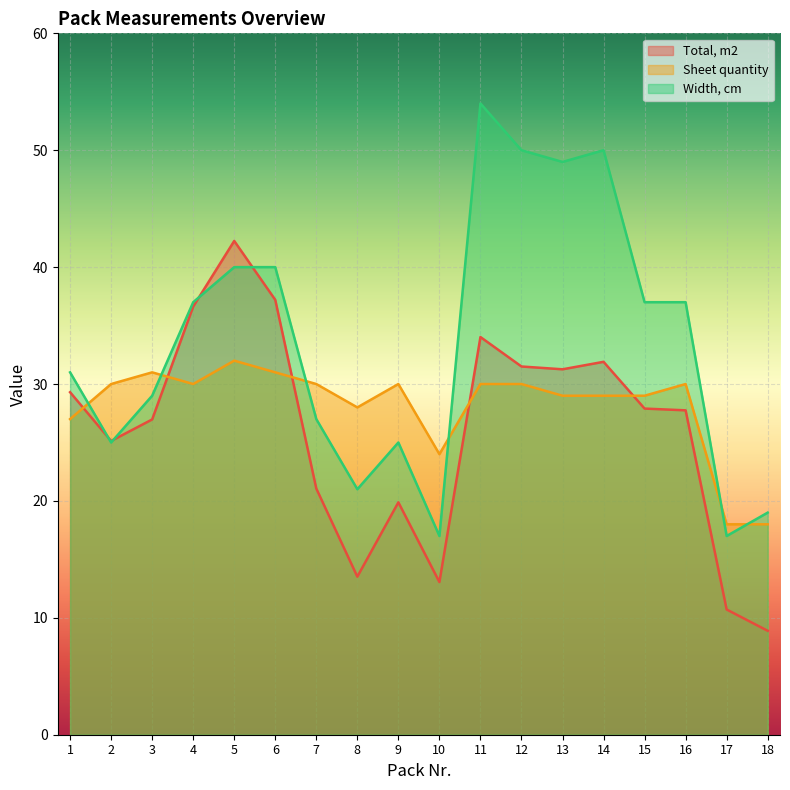

Reading left to right, transcribe all the data shown in this chart.

Total, m2: 29.3	25.1	27.0	36.6	42.2	37.2	21.1	13.5	19.9	13.1	34.0	31.5	31.3	31.9	27.9	27.8	10.7	8.9
Sheet quantity: 27.0	30.0	31.0	30.0	32.0	31.0	30.0	28.0	30.0	24.0	30.0	30.0	29.0	29.0	29.0	30.0	18.0	18.0
Width, cm: 31.0	25.0	29.0	37.0	40.0	40.0	27.0	21.0	25.0	17.0	54.0	50.0	49.0	50.0	37.0	37.0	17.0	19.0